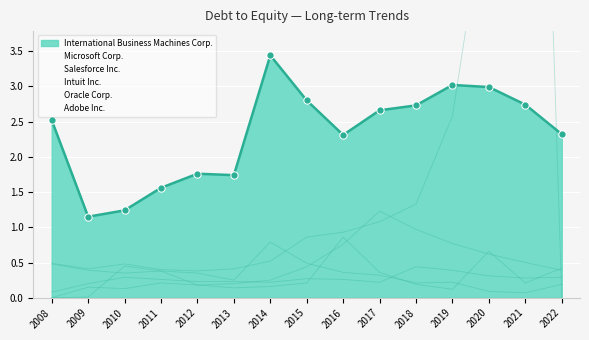

Reading right to left, extract all data points from this chart.

International Business Machines Corp.: 2.3	2.7	3.0	3.0	2.7	2.7	2.3	2.8	3.4	1.7	1.8	1.6	1.2	1.1	2.5
Microsoft Corp.: 0.4	0.5	0.6	0.8	1.0	1.2	0.8	0.4	0.2	0.2	0.2	0.2	0.1	0.1	0.0
Salesforce Inc.: 0.2	0.1	0.1	0.2	0.2	0.3	0.4	0.5	0.8	0.2	0.3	0.4	0.5	0.0	0.0
Intuit Inc.: 0.4	0.2	0.7	0.1	0.2	0.4	0.9	0.2	0.2	0.1	0.2	0.4	0.3	0.4	0.5
Oracle Corp.: 0.0	16.1	5.9	2.6	1.3	1.1	0.9	0.9	0.5	0.4	0.4	0.4	0.5	0.4	0.5
Adobe Inc.: 0.3	0.3	0.3	0.4	0.4	0.2	0.3	0.3	0.2	0.2	0.2	0.3	0.3	0.2	0.1